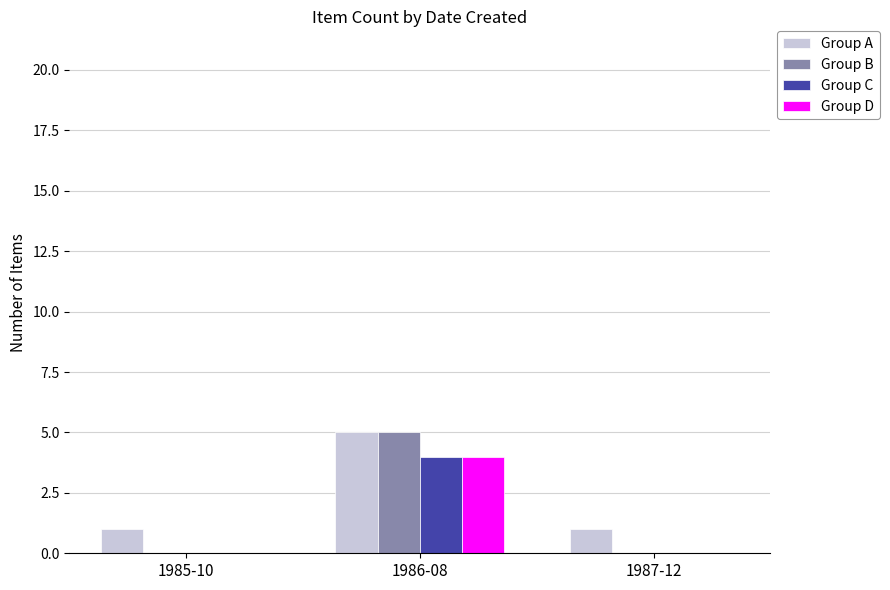

What is the maximum value shown in the chart?

5